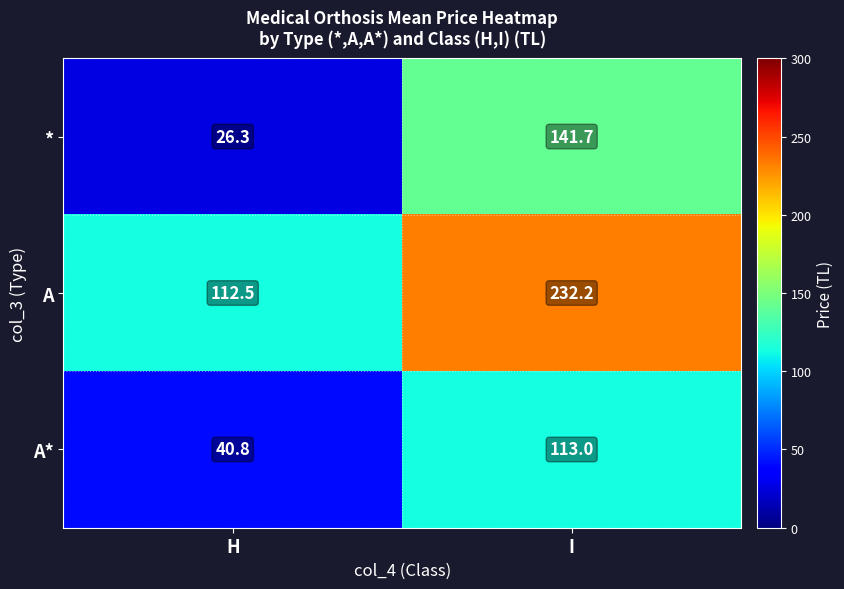

Which category has the highest value across all series?

I